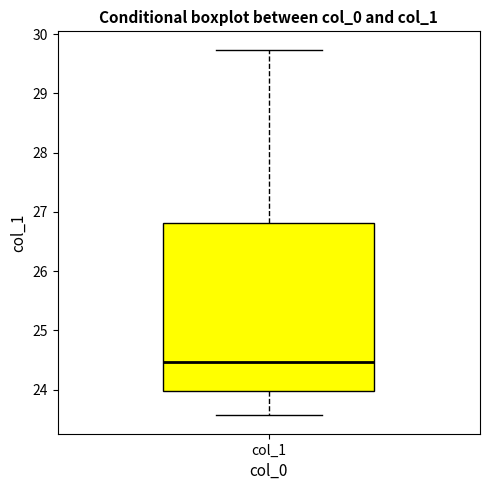

Where does the lower whisker of the box for col_1 end on the y-axis? The values are not printed on the chart, so give them approximately, as read against the axis.

23.6